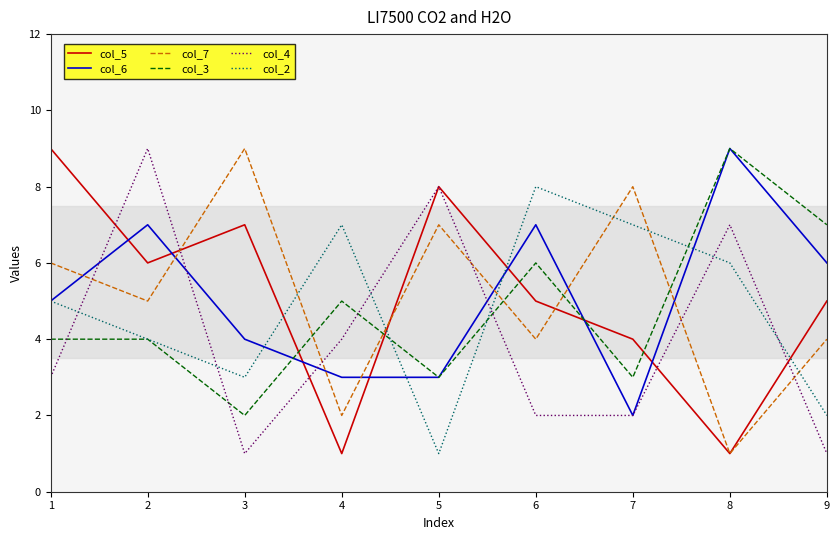

Is this an area chart (filled region under the line)?

No